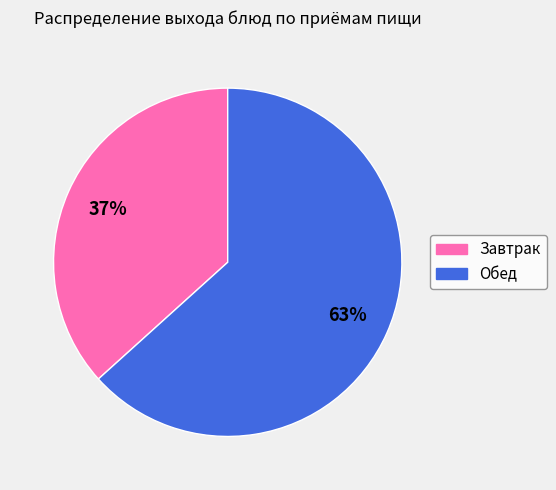

Which has a higher value, Обед or Завтрак?

Обед